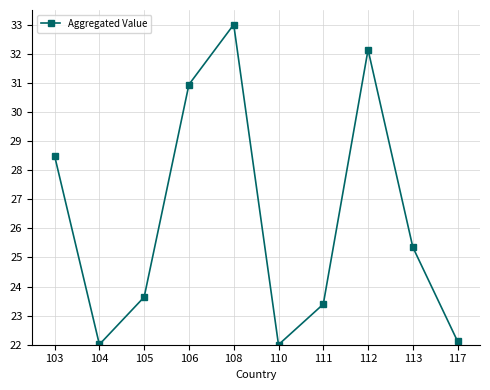

What is the difference between the second highest and second lowest values?

10.1